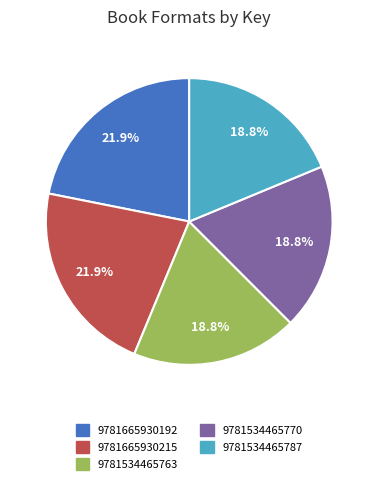

Between 9781665930215 and 9781534465787, which is larger?

9781665930215